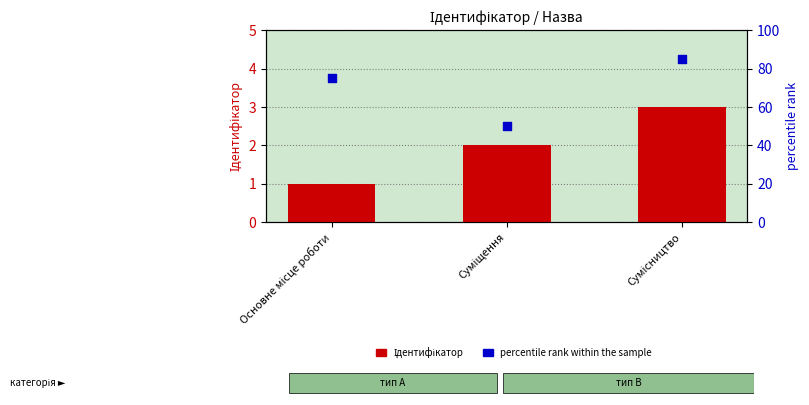

Which series has the widest spread of Y values?

percentile rank within the sample